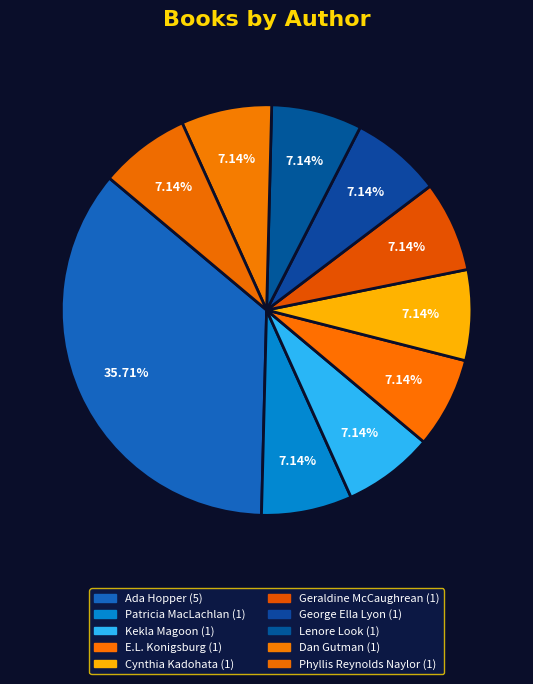

Which slice is the largest?

Ada Hopper